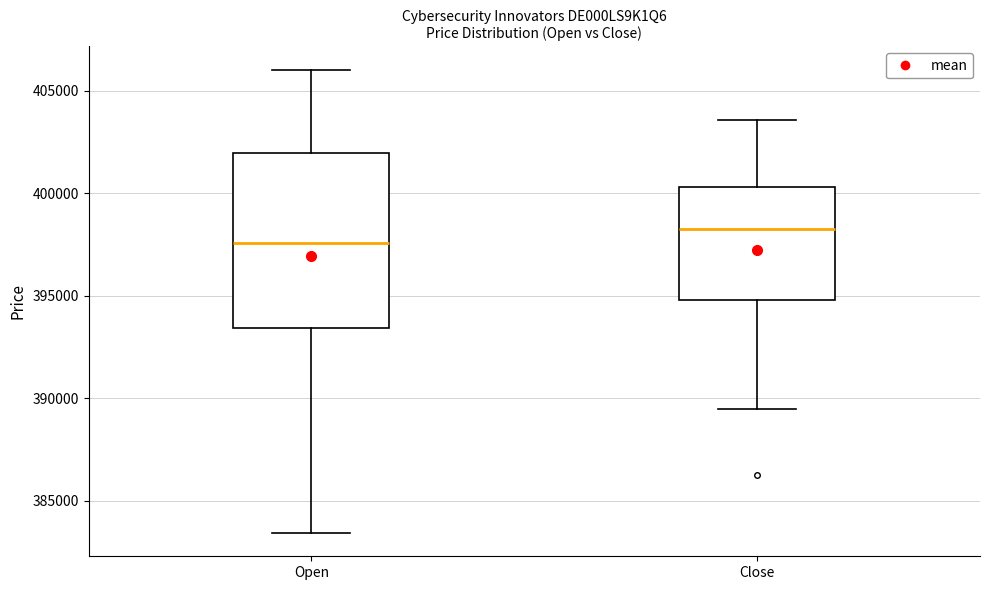

Reading left to right, transcribe this box plot: for each box, give where its median line is, the range the box spans, and where its two whiskers end, as read against the y-axis. The values are not printed on the chart, so give them approximately, as read against the axis.

Open: median 397500, box 393500 to 402000, whiskers 383500 to 406000
Close: median 398500, box 395000 to 400500, whiskers 389500 to 403500